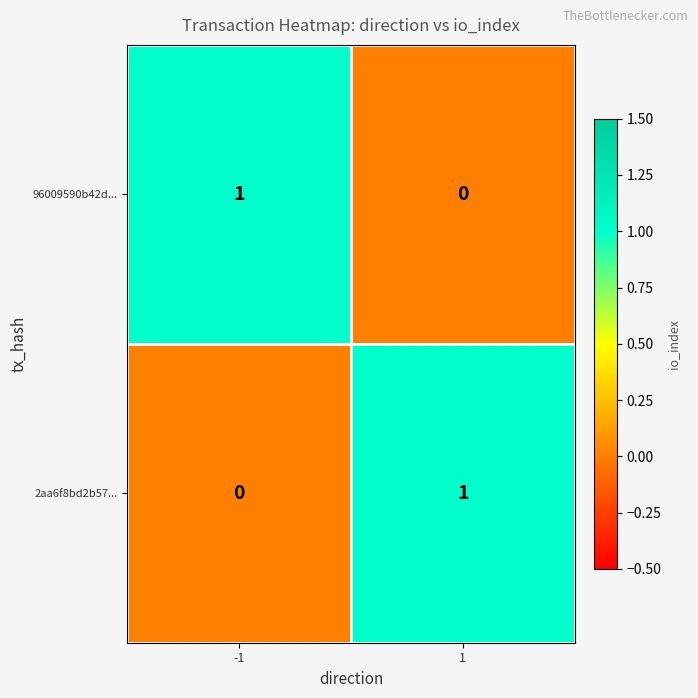

Is it true that 2aa6f8bd2b57... equals 0 at 1?

False